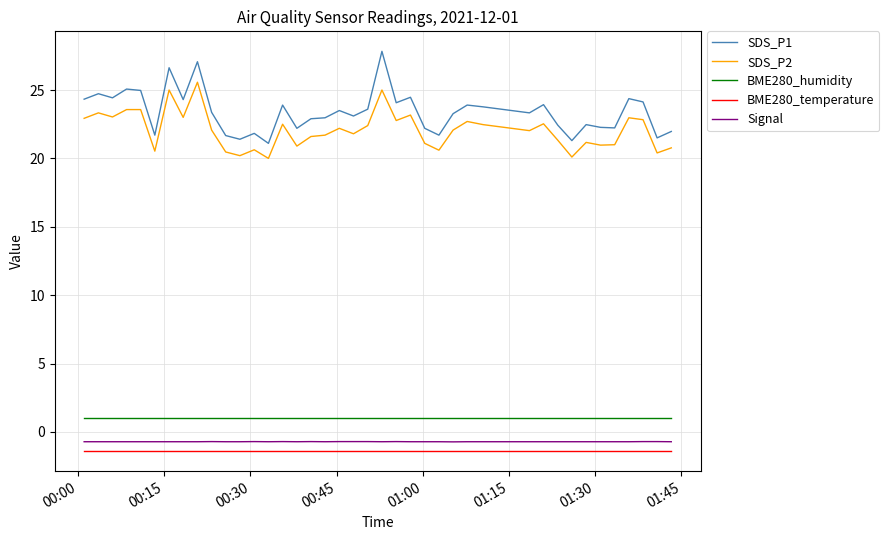

True or false: SDS_P2 and Signal intersect in this chart.

False